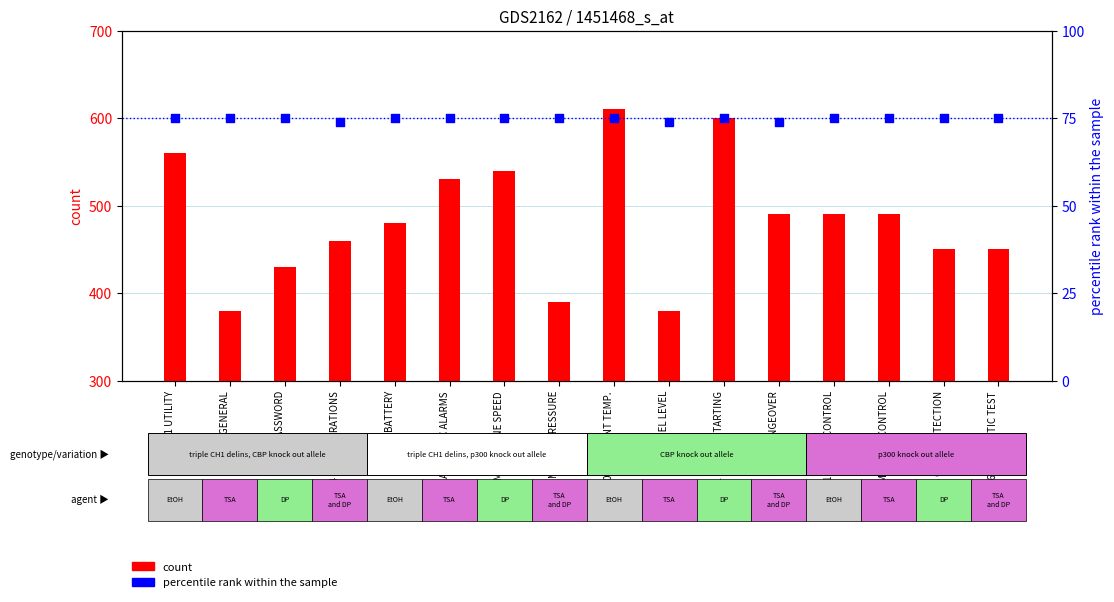

Is the value of percentile rank within the sample at M12 CHANGEOVER greater than the value of count at M10 FUEL LEVEL?

No